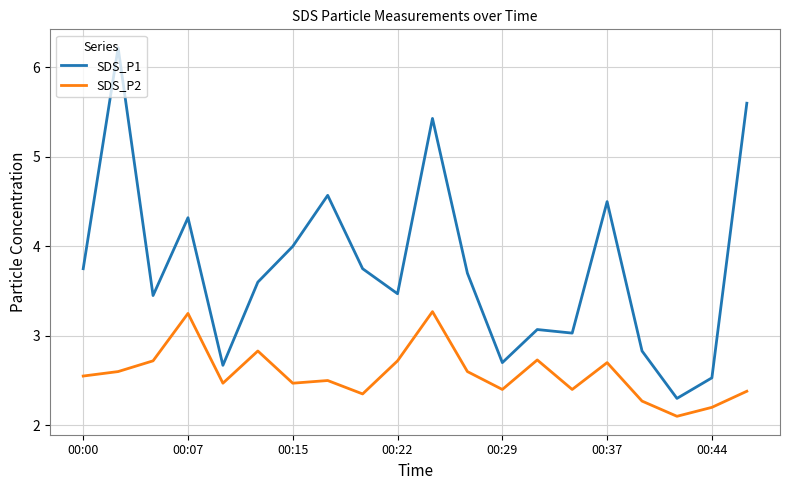

What is the smallest value displayed?

2.1